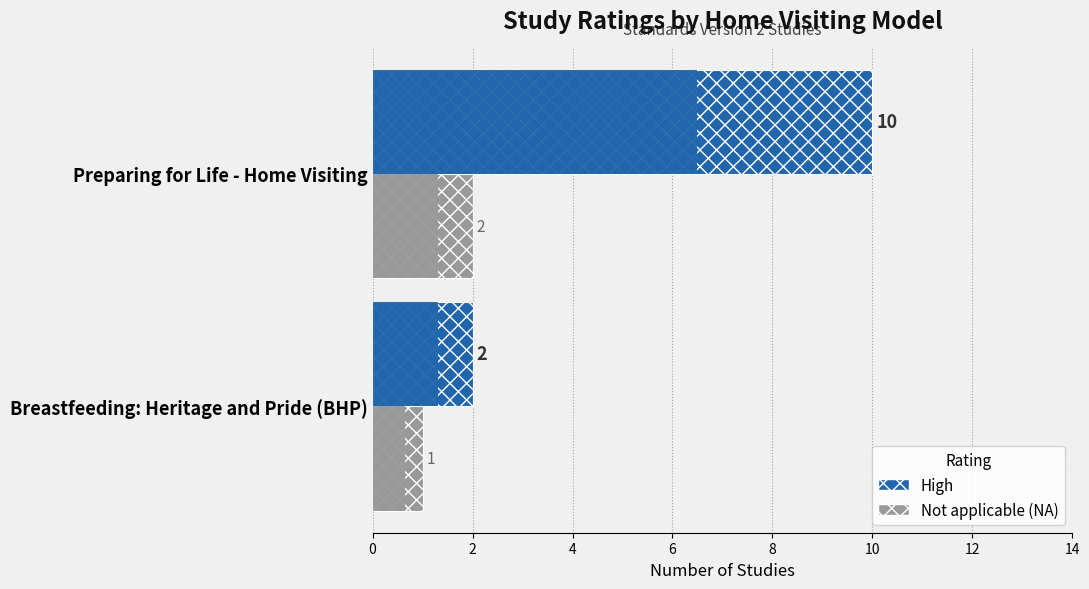

What is the sum of all Not applicable (NA) values?

3